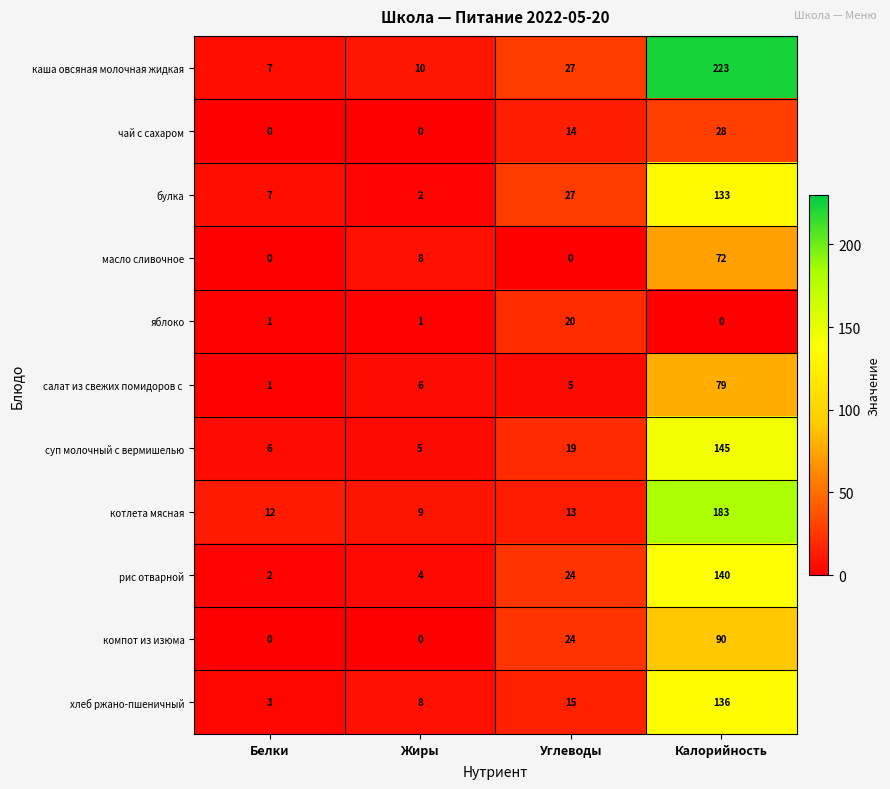

Rank the categories by котлета мясная value from highest to lowest.

Калорийность, Углеводы, Белки, Жиры